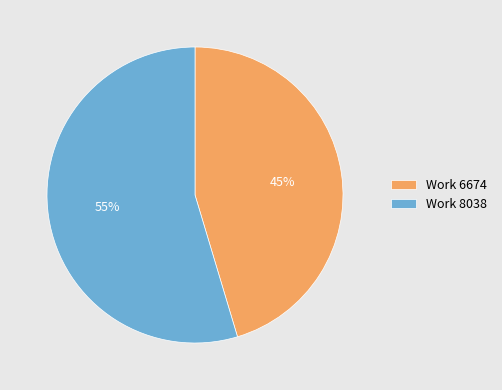

Does any single category account for the majority?

Yes